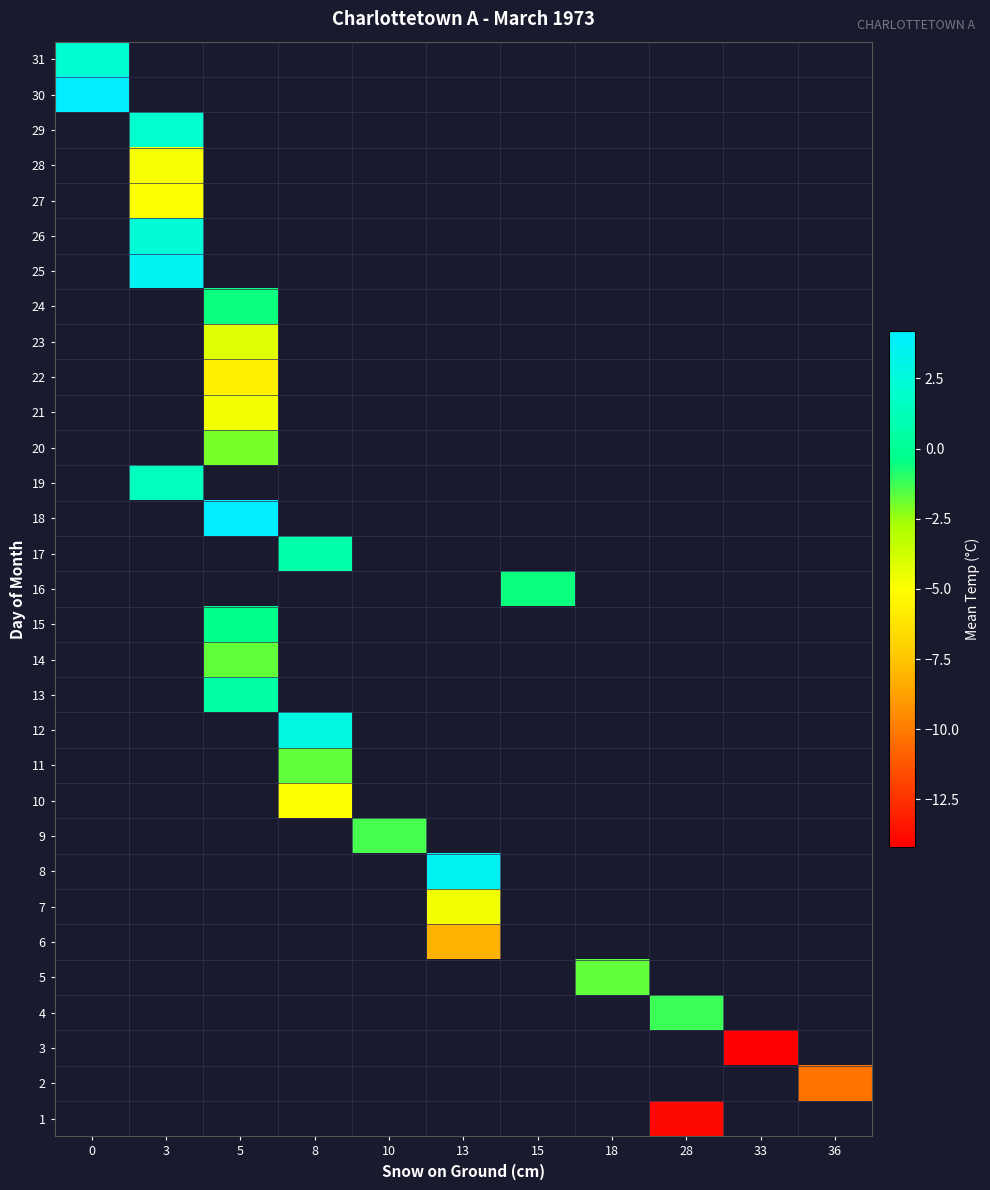

Is the value of 29 at 28 greater than the value of 2 at 3?

No